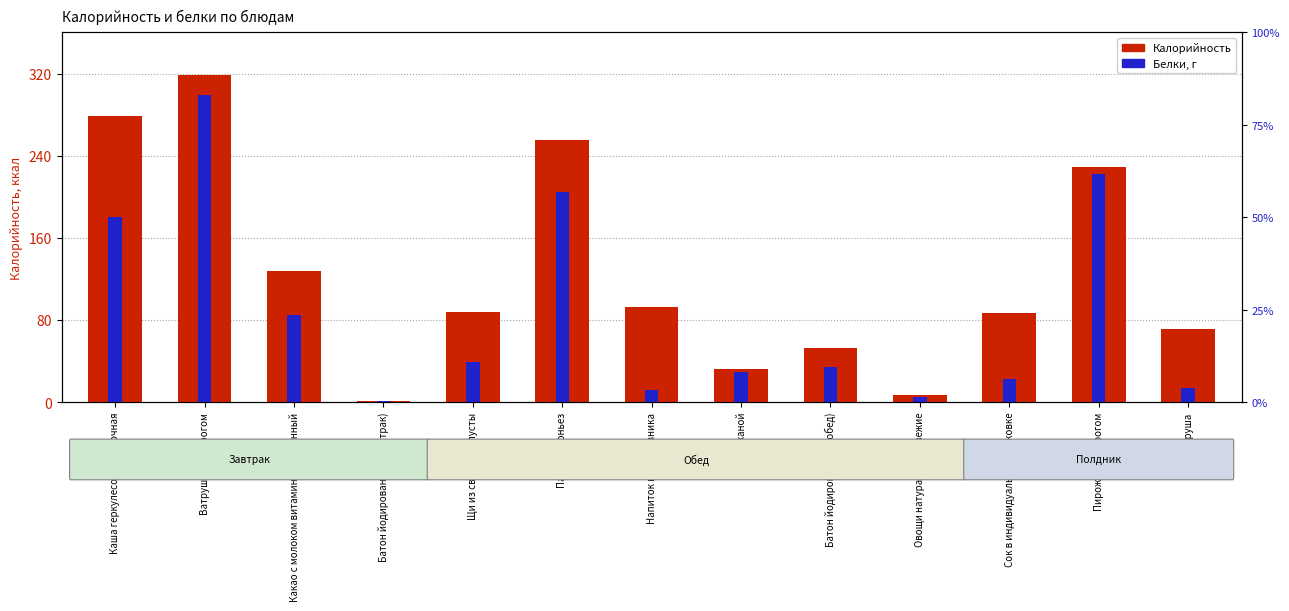

Which category has the lowest value in the Калорийность series?

Батон йодированный (завтрак)